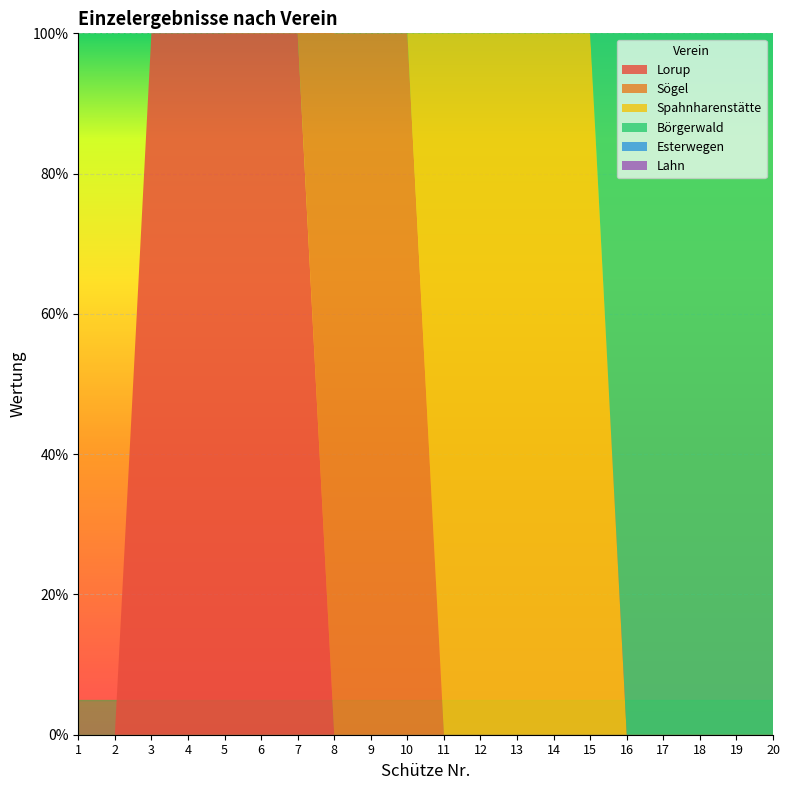

Reading left to right, what are all the values shown in this chart?

Lorup: 1=0	2=0	3=1	4=1	5=1	6=1	7=1	8=0	9=0	10=0	11=0	12=0	13=0	14=0	15=0	16=0	17=0	18=0	19=0	20=0
Sögel: 1=0	2=0	3=0	4=0	5=0	6=1	7=1	8=1	9=1	10=1	11=0	12=0	13=0	14=0	15=0	16=0	17=0	18=0	19=0	20=0
Spahnharenstätte: 1=0	2=0	3=0	4=0	5=0	6=0	7=0	8=0	9=0	10=0	11=1	12=1	13=1	14=1	15=1	16=0	17=0	18=0	19=0	20=0
Börgerwald: 1=0	2=0	3=0	4=0	5=0	6=0	7=0	8=0	9=0	10=0	11=0	12=0	13=0	14=0	15=0	16=1	17=1	18=1	19=1	20=1
Esterwegen: 1=0	2=0	3=0	4=0	5=0	6=0	7=0	8=0	9=0	10=0	11=0	12=0	13=0	14=0	15=0	16=0	17=0	18=0	19=0	20=0
Lahn: 1=0	2=0	3=0	4=0	5=0	6=0	7=0	8=0	9=0	10=0	11=0	12=0	13=0	14=0	15=0	16=0	17=0	18=0	19=0	20=0